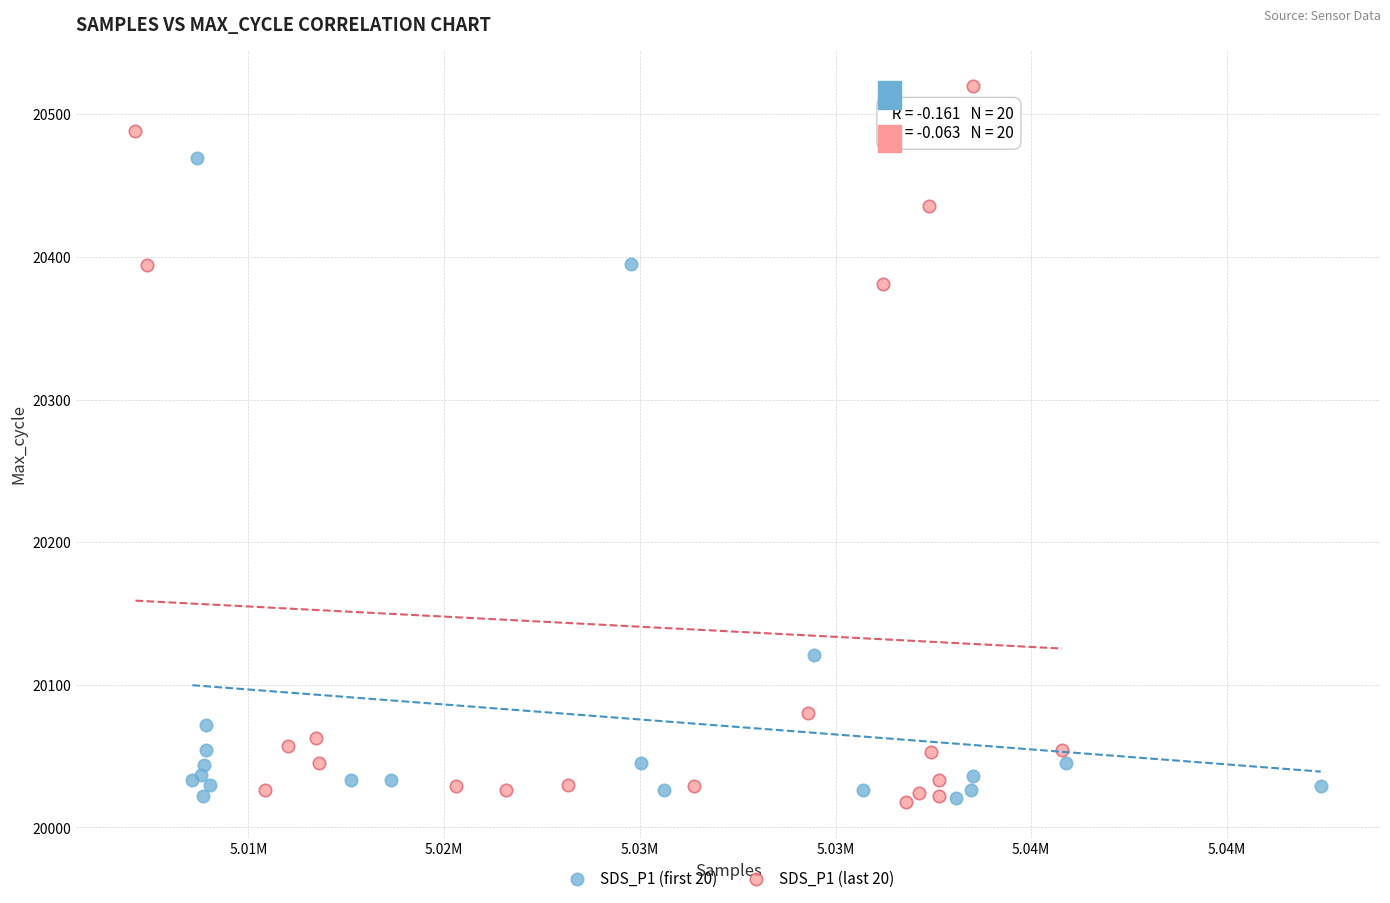

Which series reaches the maximum Y coordinate?

SDS_P1 (last 20)